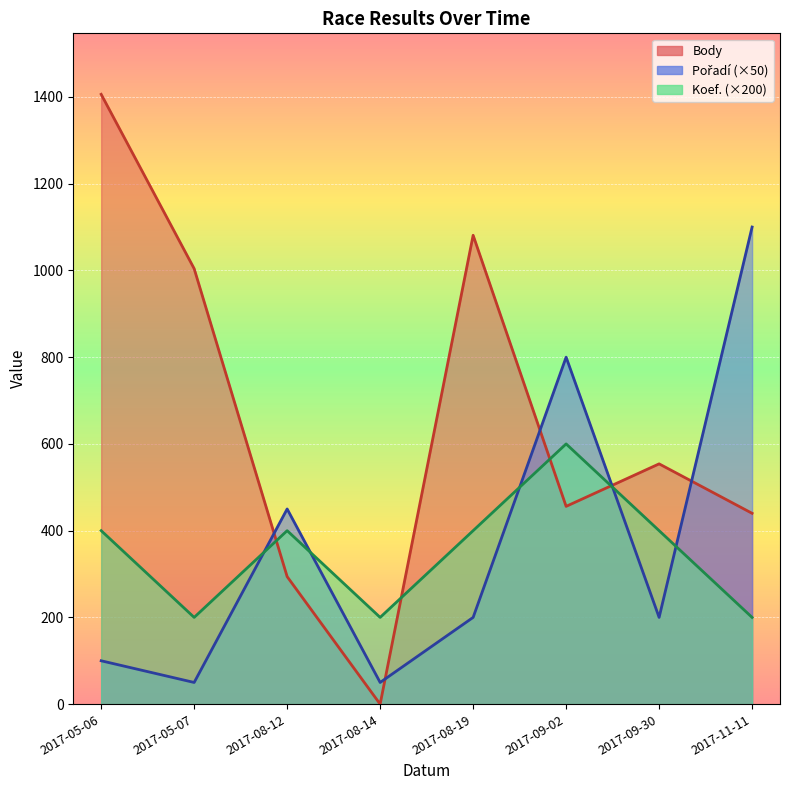

How many times do Body and Pořadí cross each other?

5